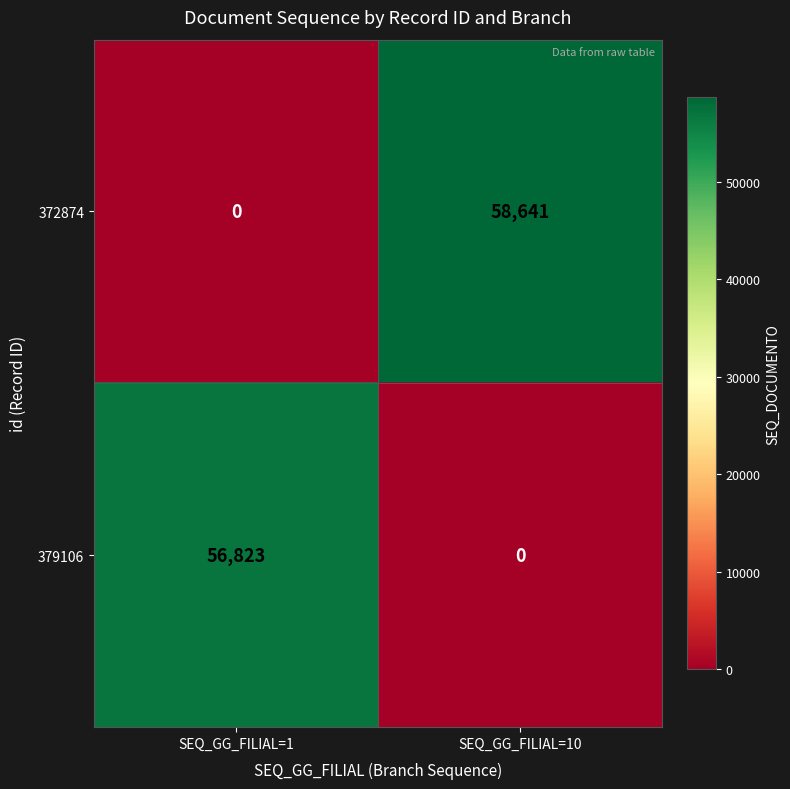

Is it true that 372874 equals 58641 at SEQ_GG_FILIAL=10?

True